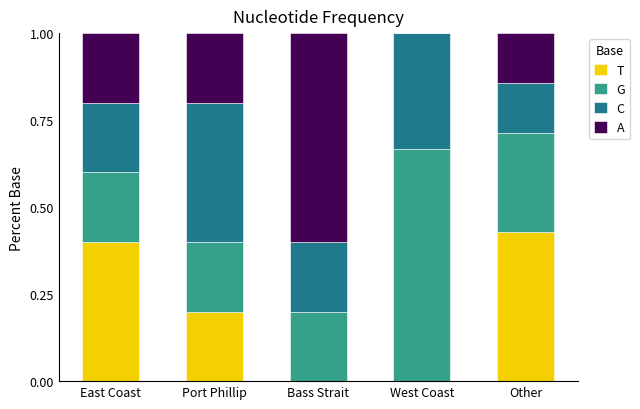

Are the bars horizontal?

No